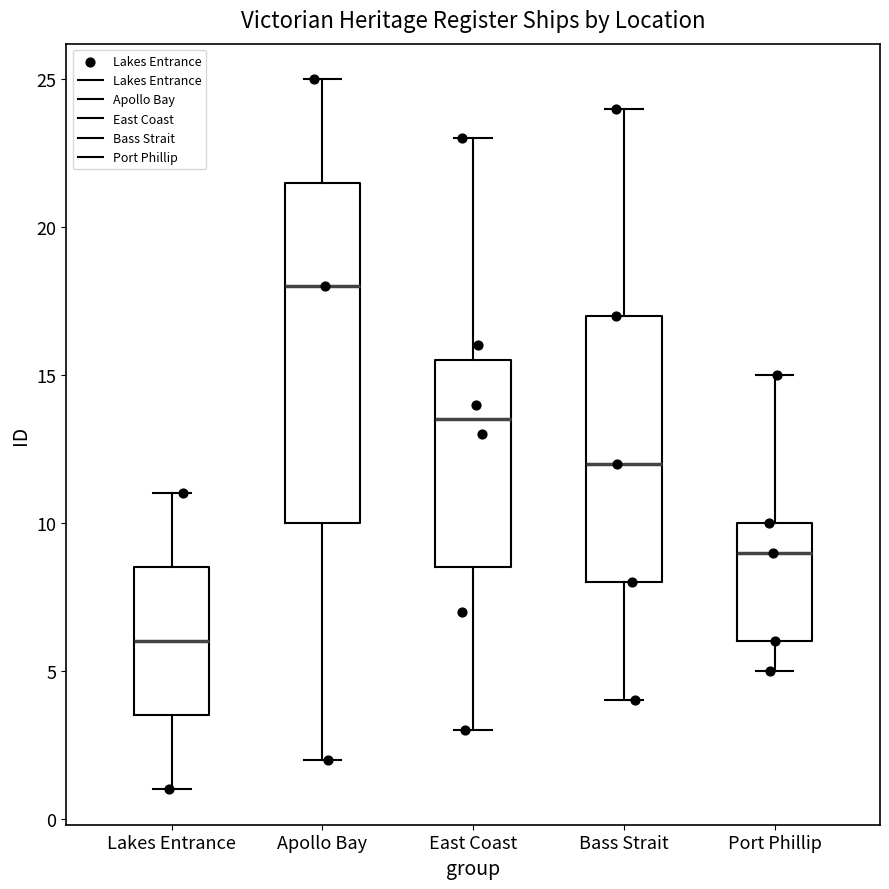

Which box's median line is the highest?

Apollo Bay